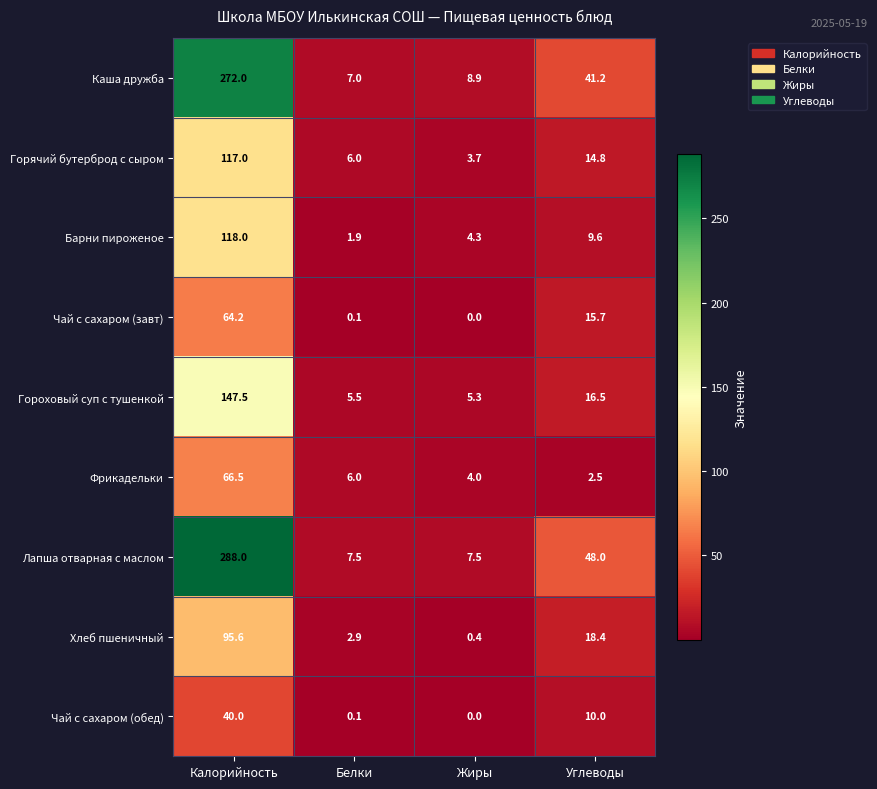

What is the maximum value shown in the chart?

288.0